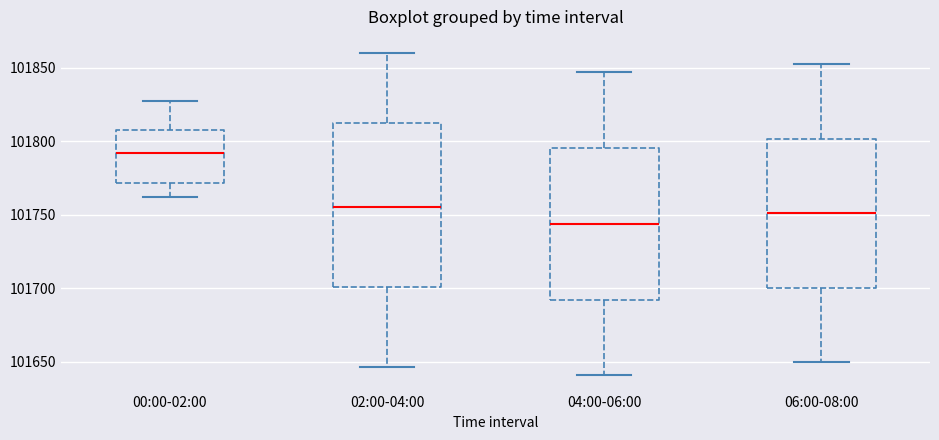

Which box's median line is the highest?

00:00-02:00